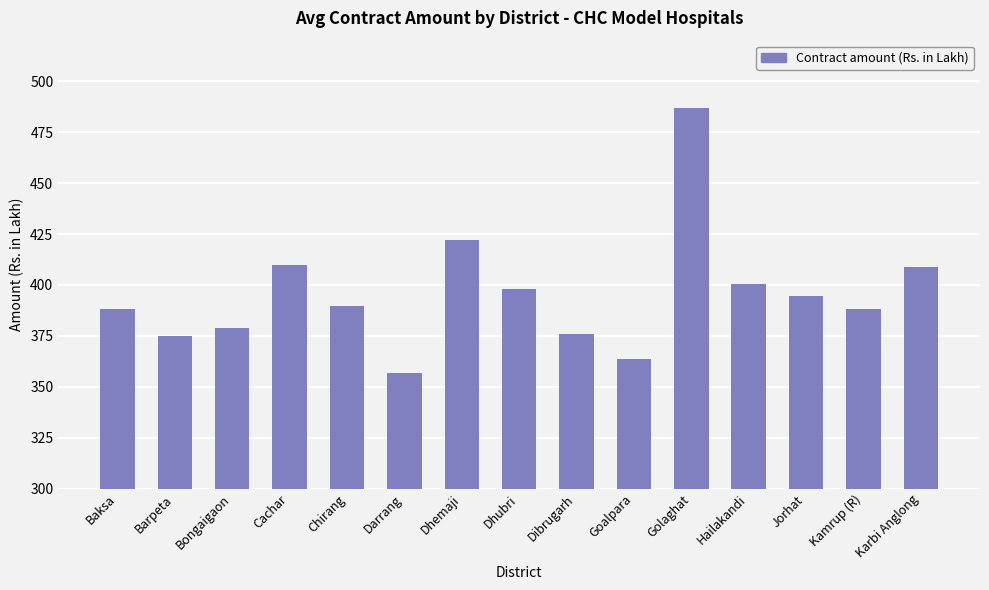

What is the ratio of the value at Chirang to the value at Goalpara?

1.1